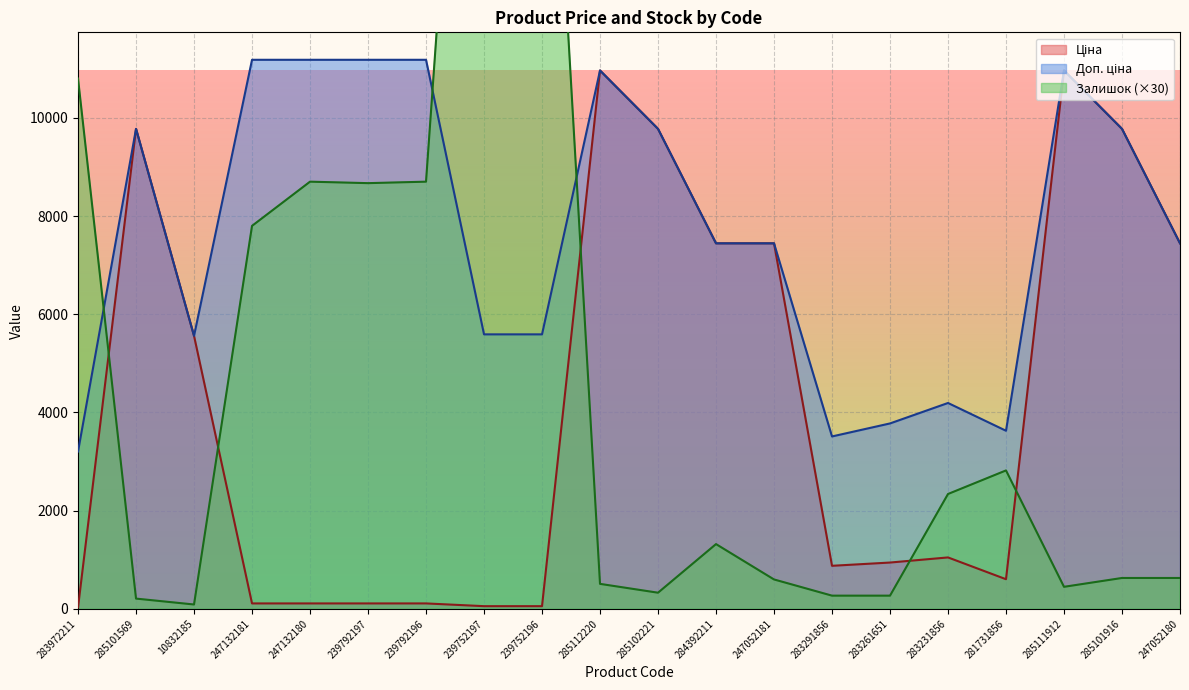

The value of Ціна at 10832185 is 5560.3. True or false?

True